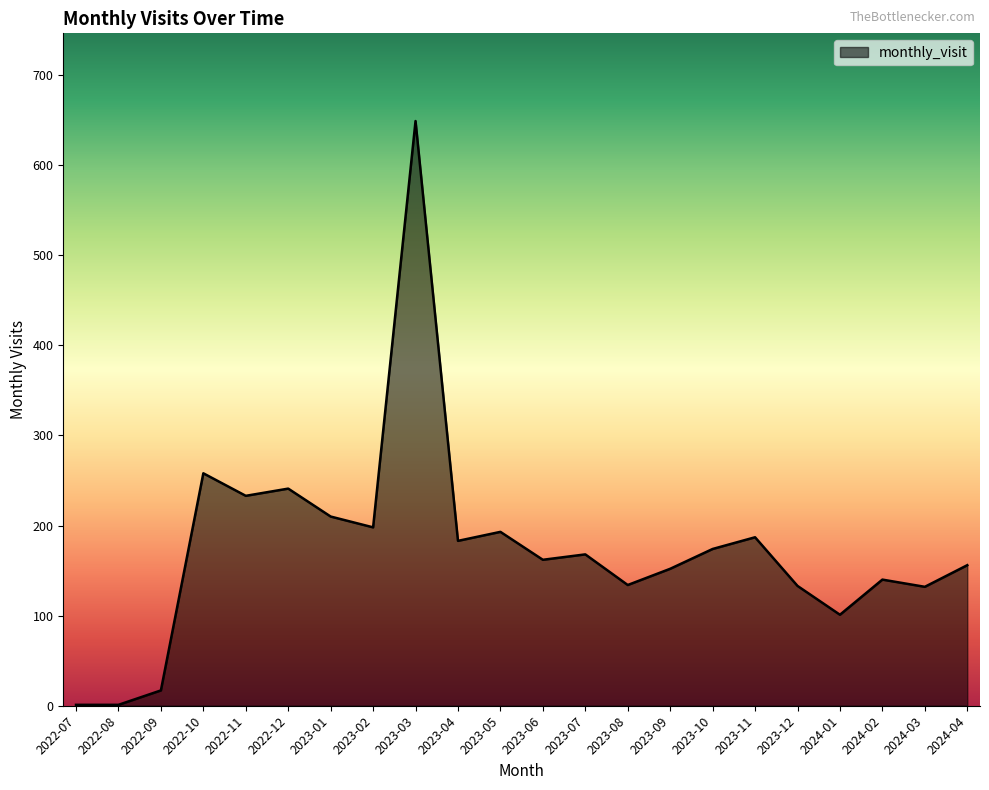

What is the average value?

174